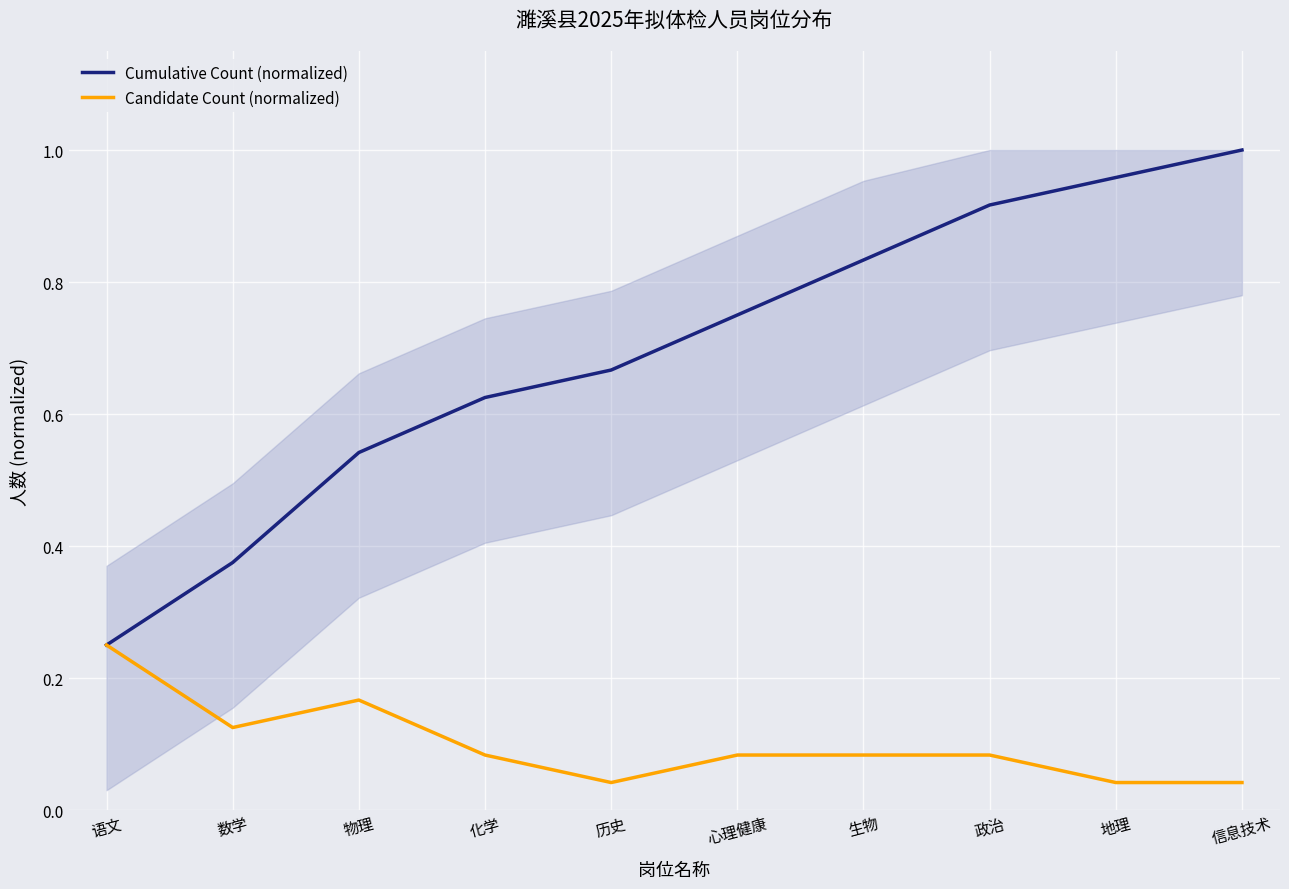

What is the total value across all series at 心理健康?

0.8